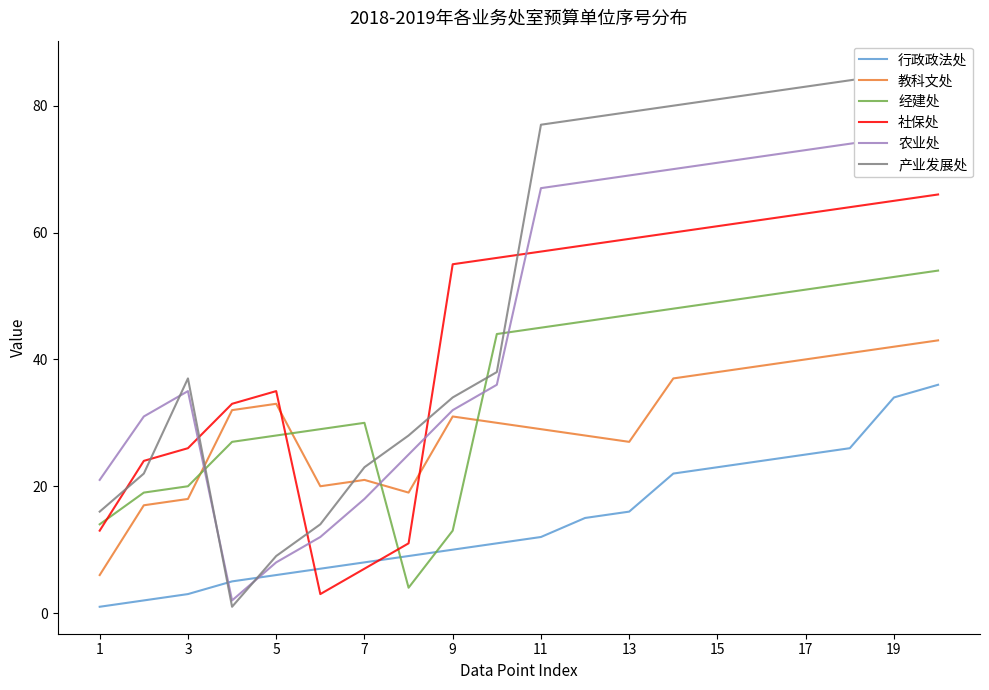

What is the value of the 社保处 point at the 3rd from the left?

26